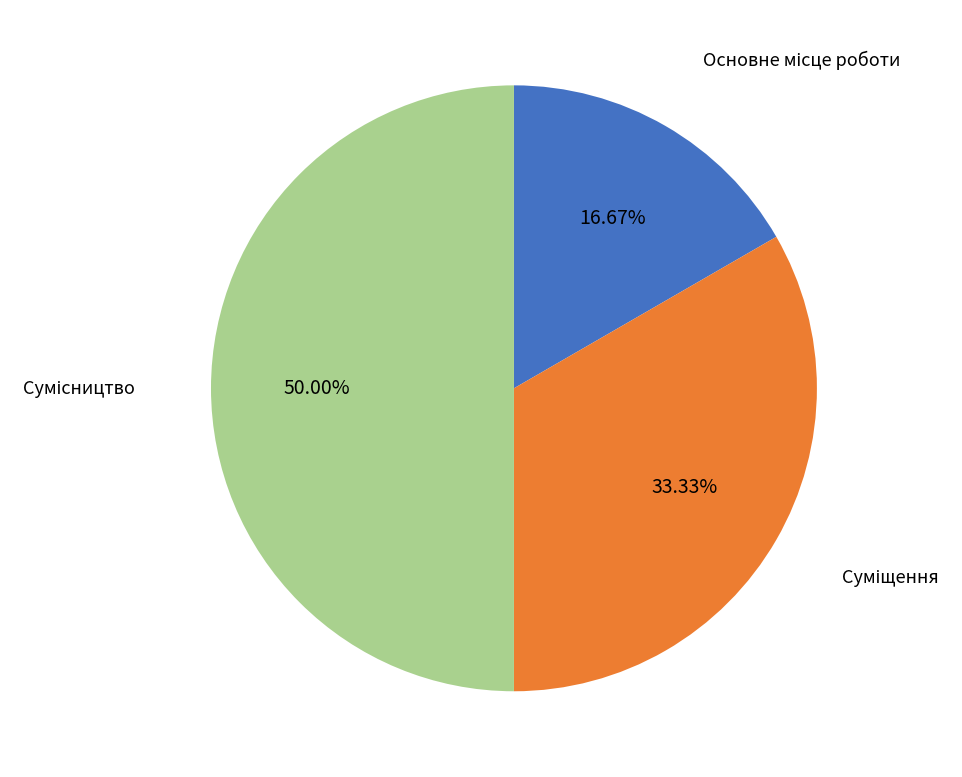

True or false: Суміщення accounts for 33% of the total.

True